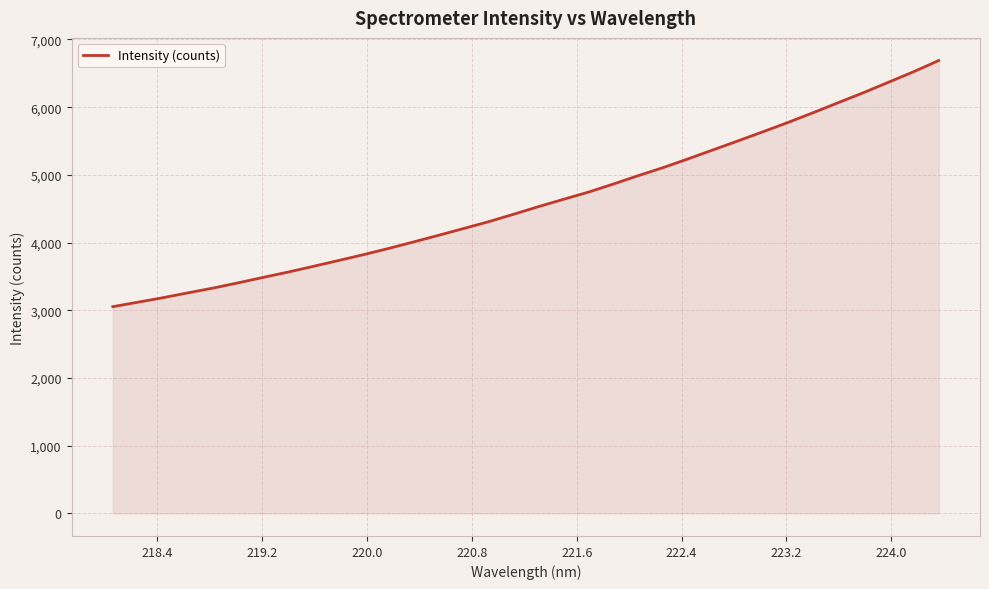

What is the smallest value displayed?

3053.1